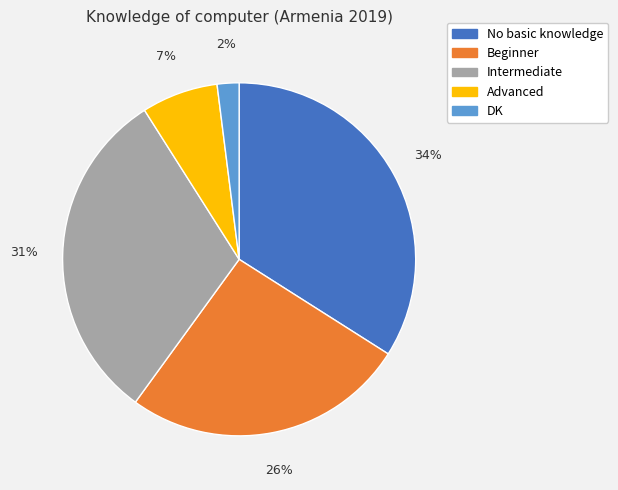

How many slices are in this pie chart?

5